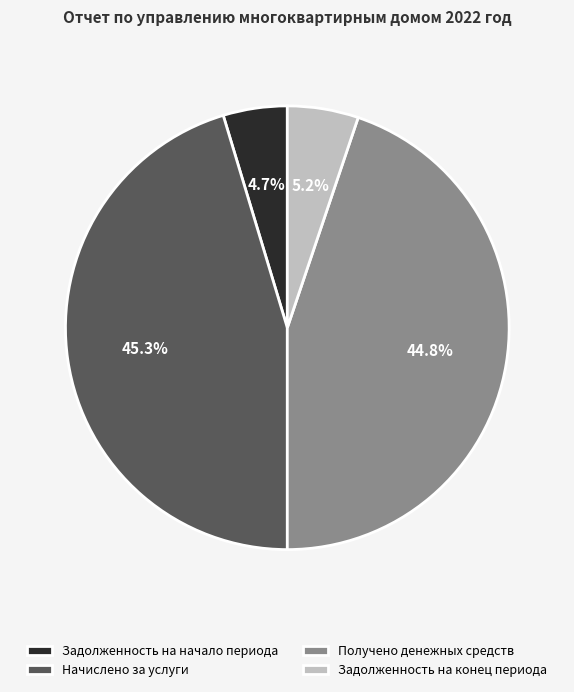

What is the ratio of the value at Задолженность на начало периода to the value at Задолженность на конец периода?

0.9